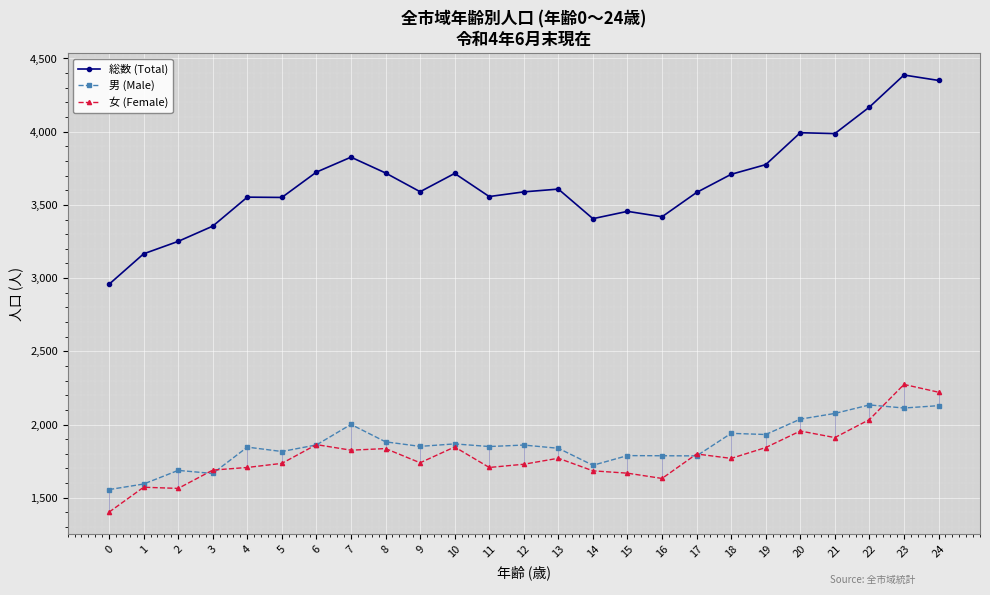

Reading right to left, what are all the values shown in this chart?

総数 (Total): 24=4350	23=4387	22=4168	21=3987	20=3993	19=3775	18=3709	17=3585	16=3419	15=3456	14=3406	13=3608	12=3589	11=3557	10=3715	9=3590	8=3718	7=3826	6=3724	5=3551	4=3553	3=3355	2=3251	1=3166	0=2958
男 (Male): 24=2129	23=2113	22=2134	21=2076	20=2037	19=1932	18=1940	17=1786	16=1787	15=1788	14=1722	13=1838	12=1860	11=1850	10=1868	9=1851	8=1882	7=2001	6=1861	5=1816	4=1846	3=1666	2=1687	1=1594	0=1556
女 (Female): 24=2221	23=2274	22=2034	21=1911	20=1956	19=1843	18=1769	17=1799	16=1632	15=1668	14=1684	13=1770	12=1729	11=1707	10=1847	9=1739	8=1836	7=1825	6=1863	5=1735	4=1707	3=1689	2=1564	1=1572	0=1402